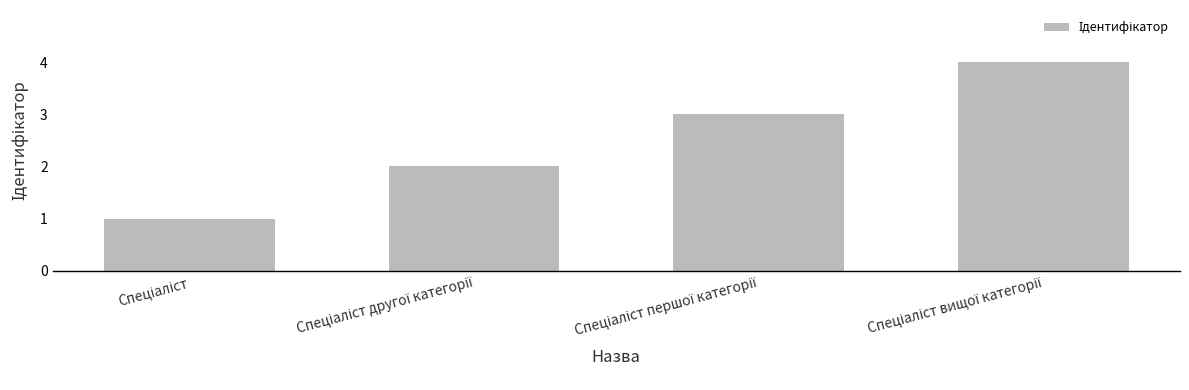

What is the greatest value displayed?

4